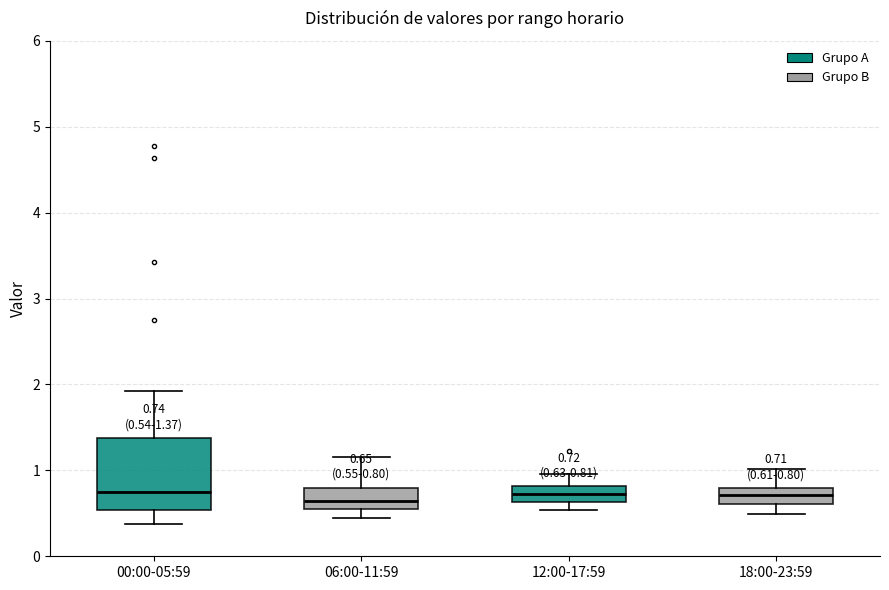

Which box is the tallest, from its lower edge to its upper edge?

00:00-05:59